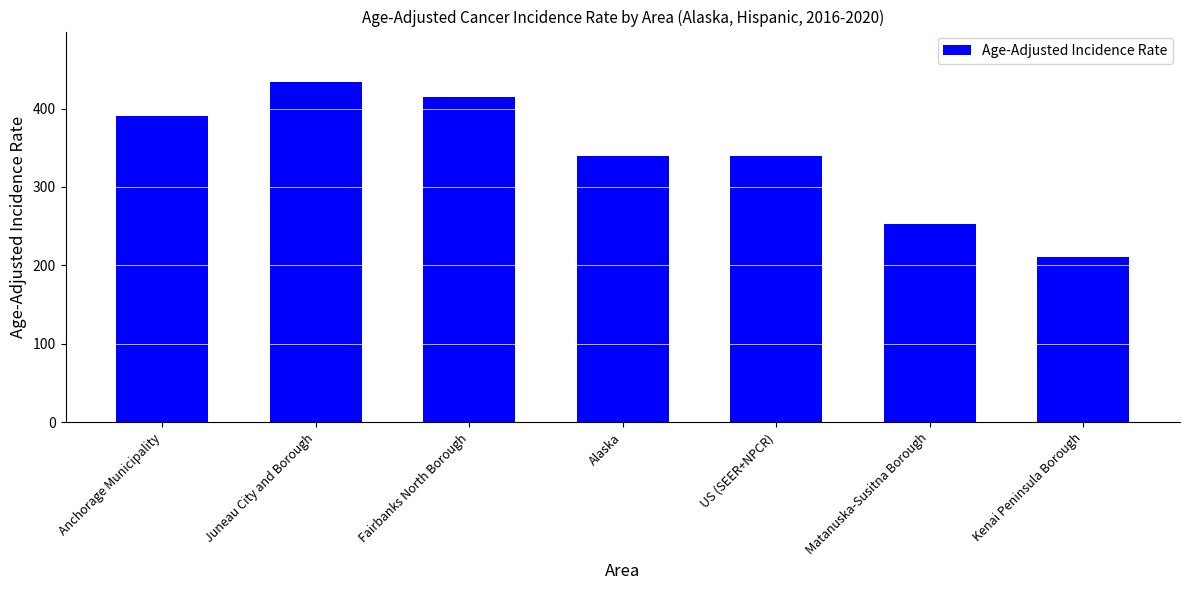

What is the difference between the maximum and minimum values?

222.7